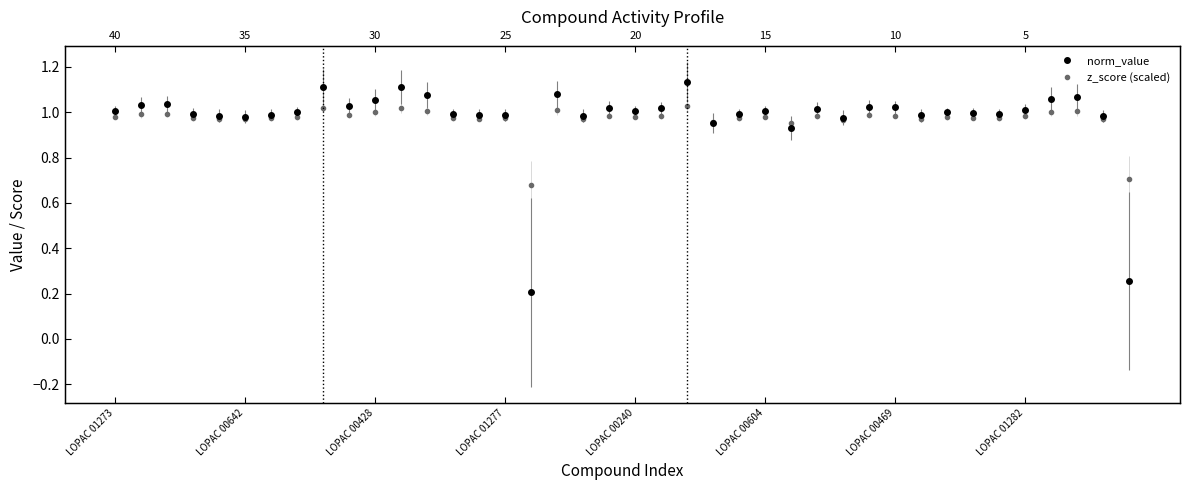

What is the difference between the maximum and minimum values in the z_score (scaled) series?

0.4